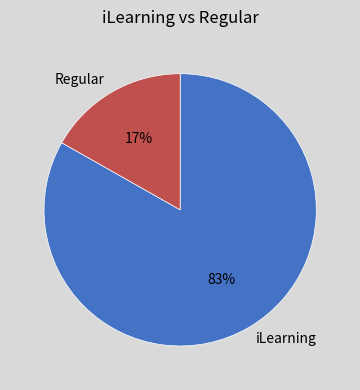

To the nearest percent, what portion does iLearning represent?

83%